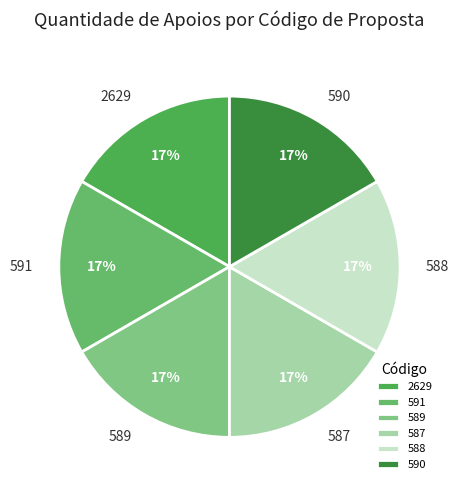

To the nearest percent, what is the average slice percentage?

17%